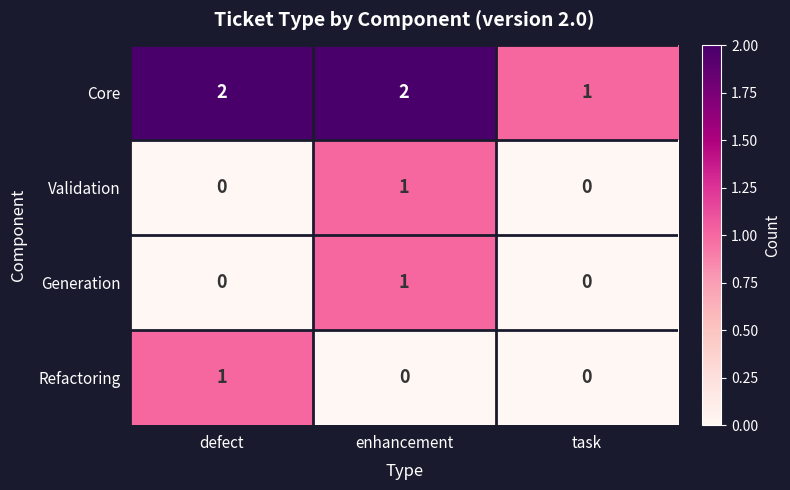

What is the sum of the Core values at enhancement and defect?

4